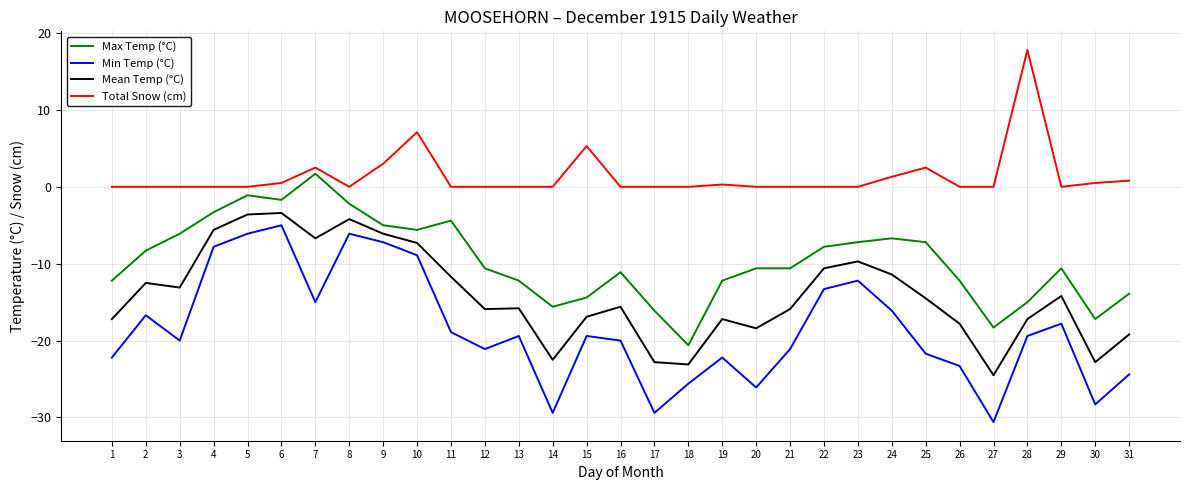

True or false: Max Temp (°C) has a value of -3.7 at 19.

False